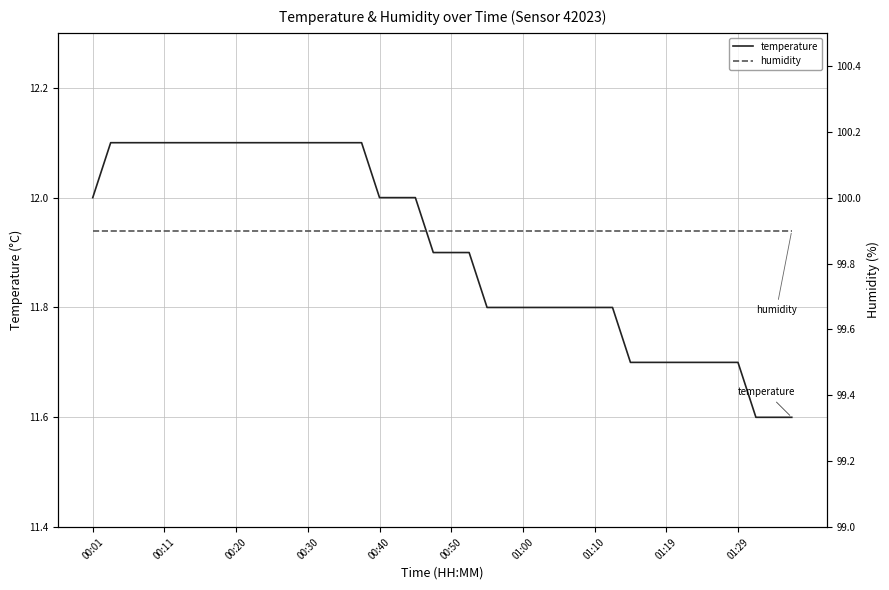

What is the highest value of the temperature series?

12.1